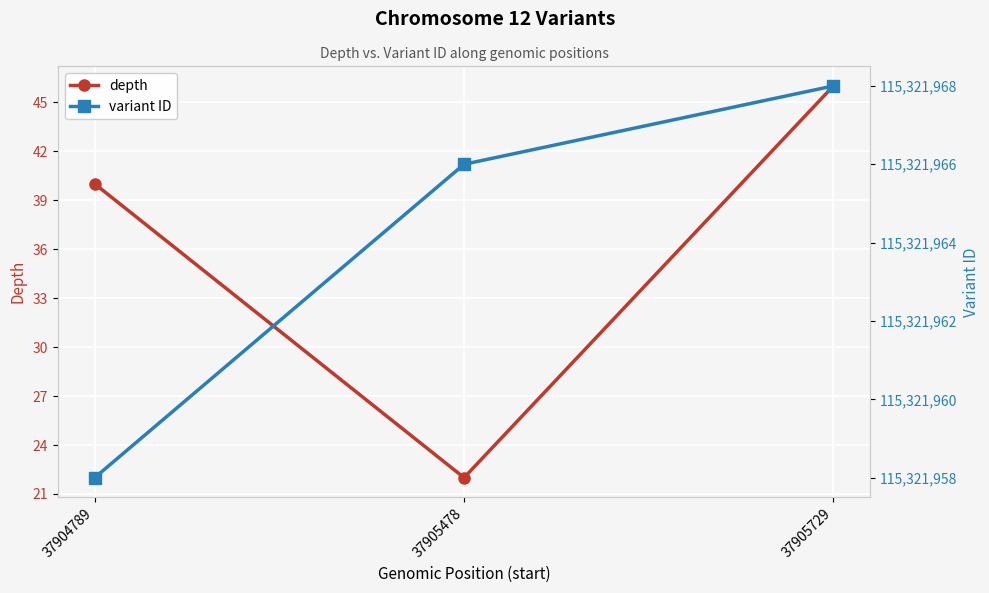

Between 37904789 and 37905729, which series saw the biggest shift?

variant ID